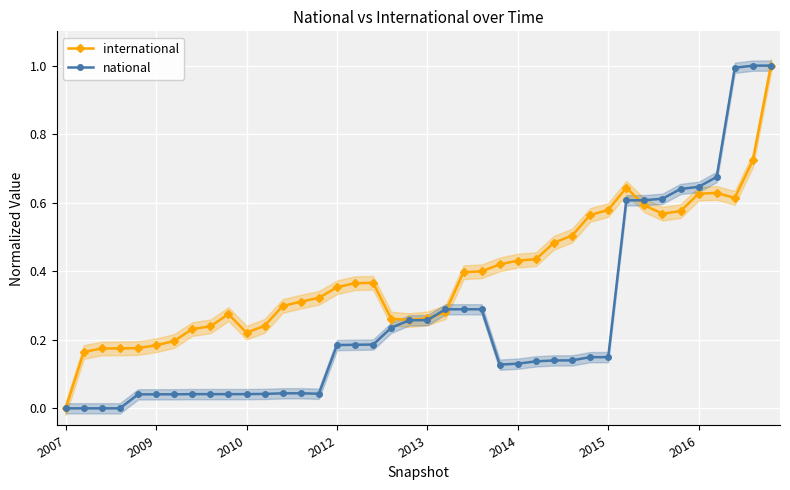

Which category has the highest value in the international series?

39